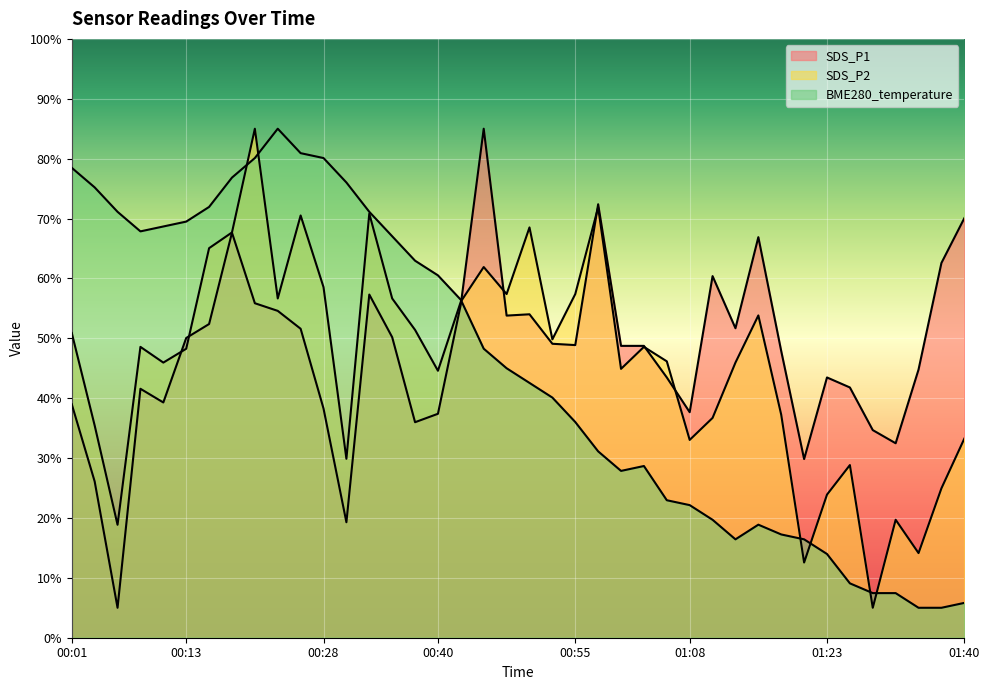

The value of SDS_P2 at 00:25 is 34.0. True or false?

False